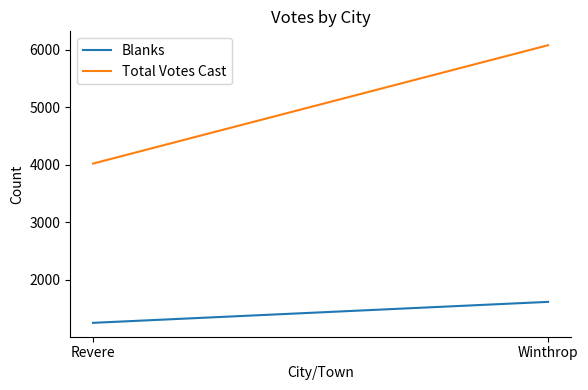

Is it true that Total Votes Cast equals 7935 at Winthrop?

False